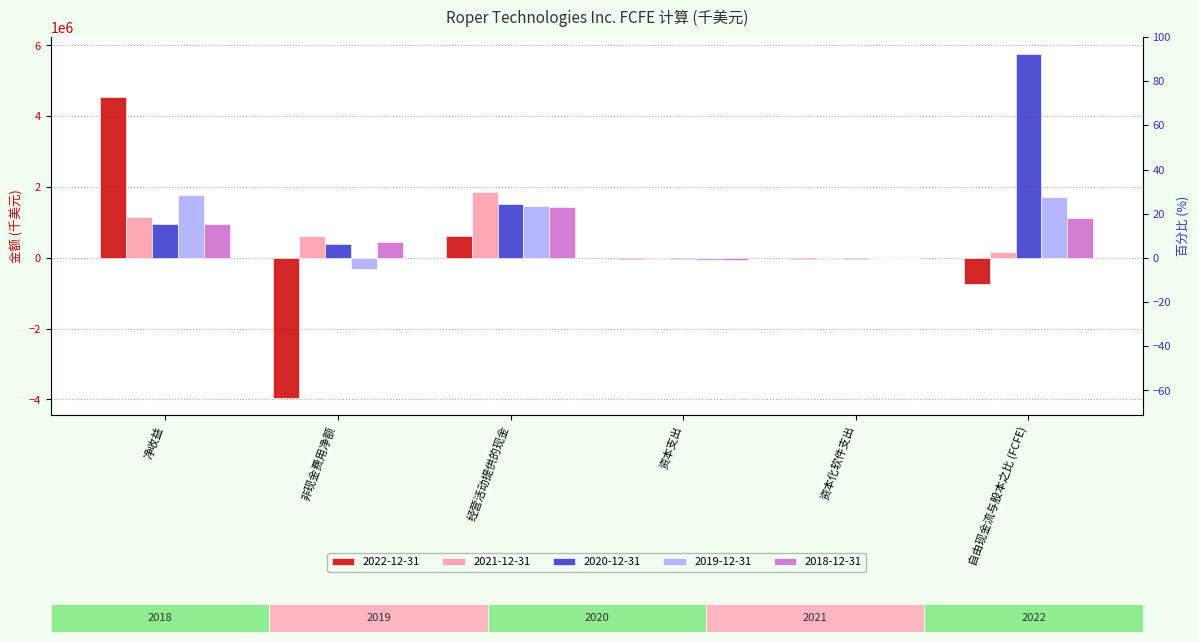

Where does the 2018-12-31 series first go above 944400?

经营活动提供的现金